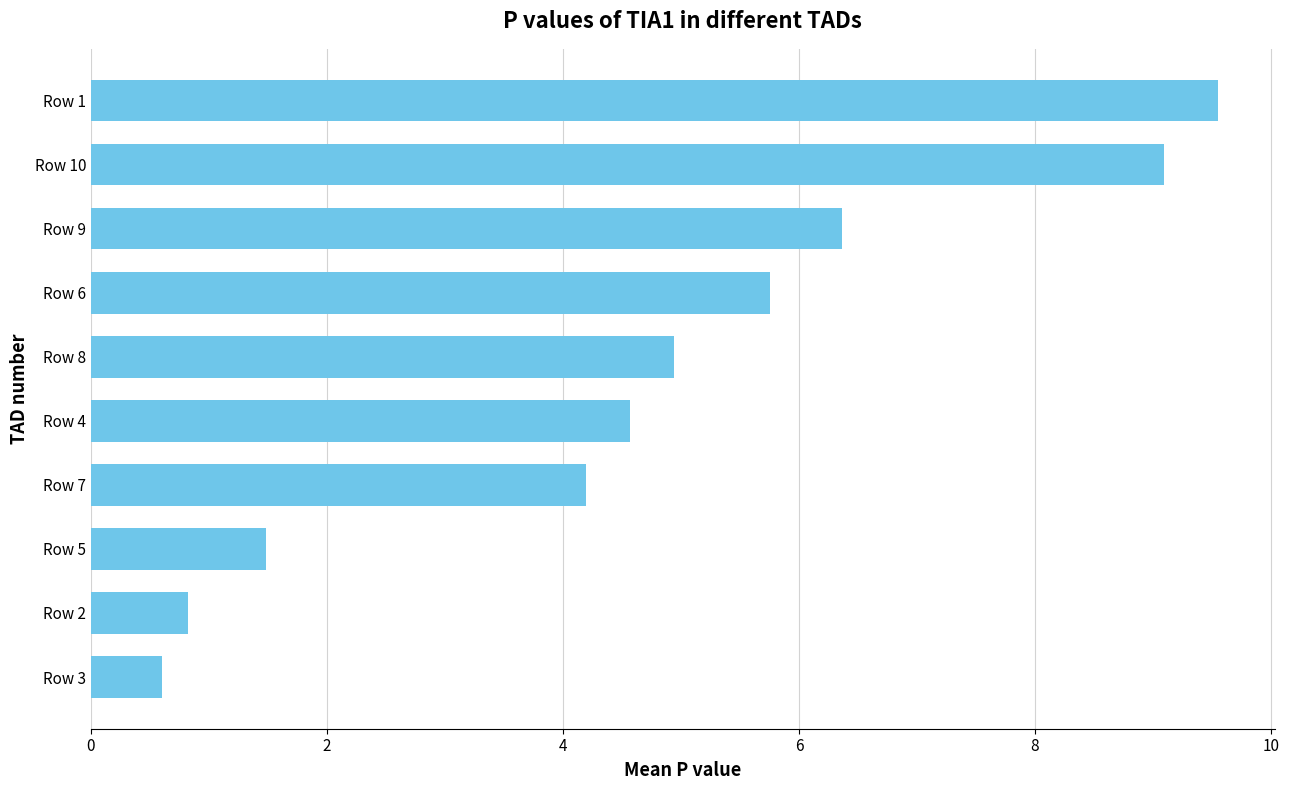

Does the chart contain stacked bars?

No